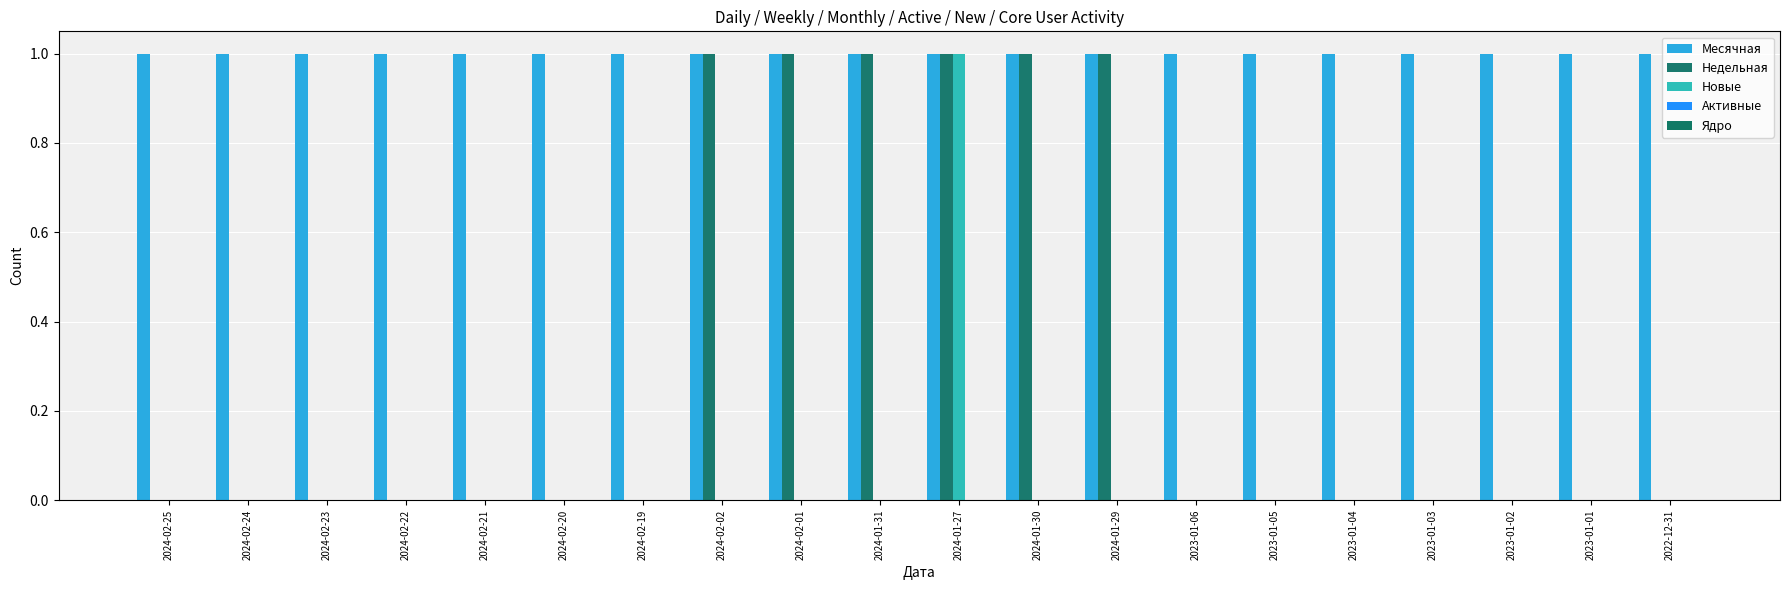

Does the chart contain stacked bars?

No